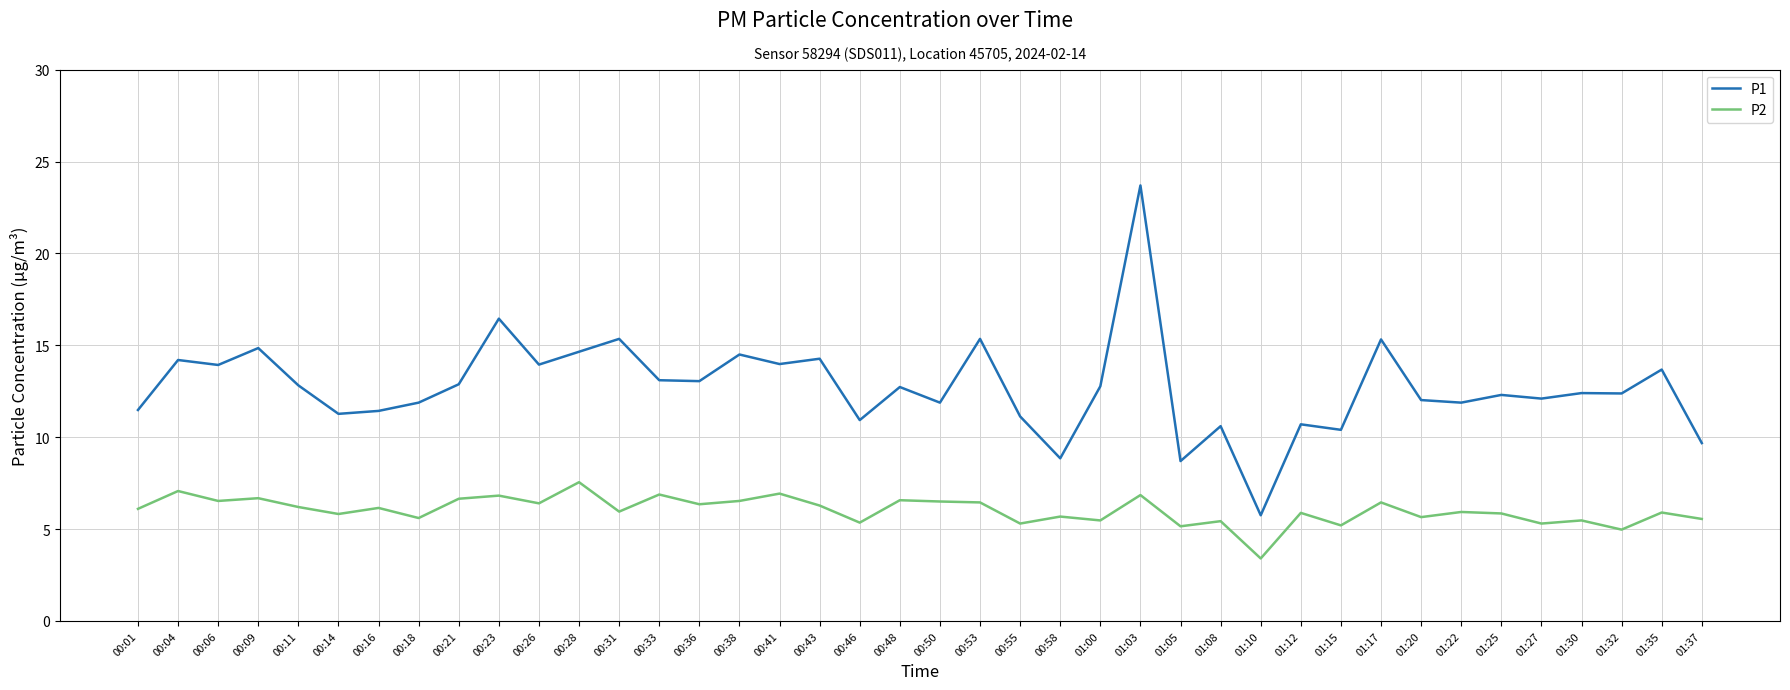

The P1 series shows 12.4 at 01:32. True or false?

True